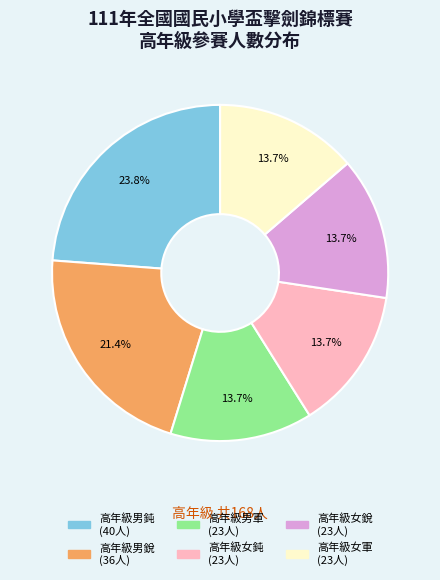

To the nearest percent, what percentage of the pie is 高年級女銳?

14%